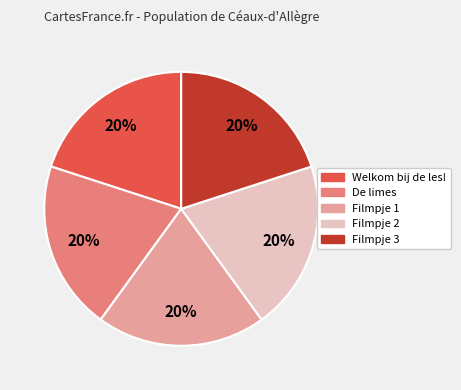

How many slices are in this pie chart?

5